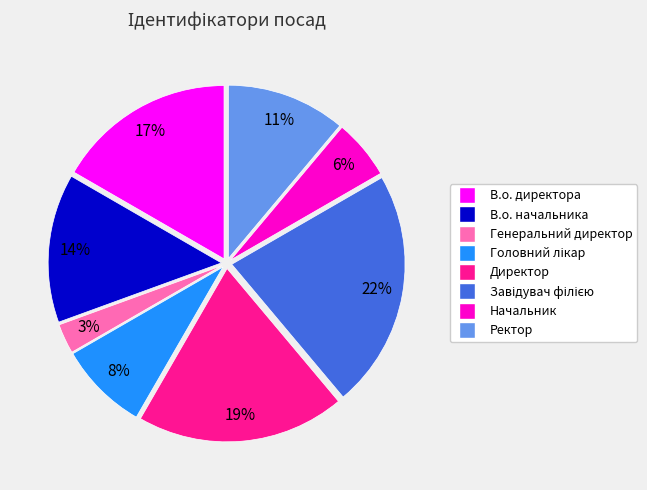

Count the number of slices in the pie.

8